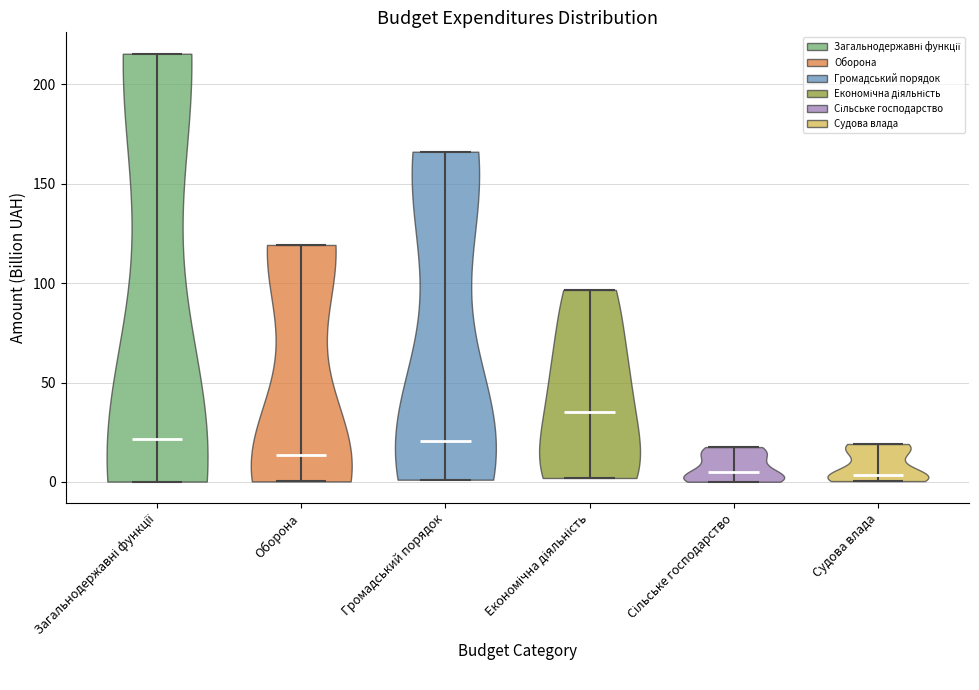

Reading left to right, read every violin against the y-axis: where its median line is, and the lowest and highest points it reaches. The values are not printed on the chart, so give them approximately, as read against the axis.

Загальнодержавні функції: median line 20, lowest point 0, highest point 215
Оборона: median line 15, lowest point 0, highest point 120
Громадський порядок: median line 20, lowest point 0, highest point 165
Економічна діяльність: median line 35, lowest point 0, highest point 95
Сільське господарство: median line 5, lowest point 0, highest point 20
Судова влада: median line 5, lowest point 0, highest point 20